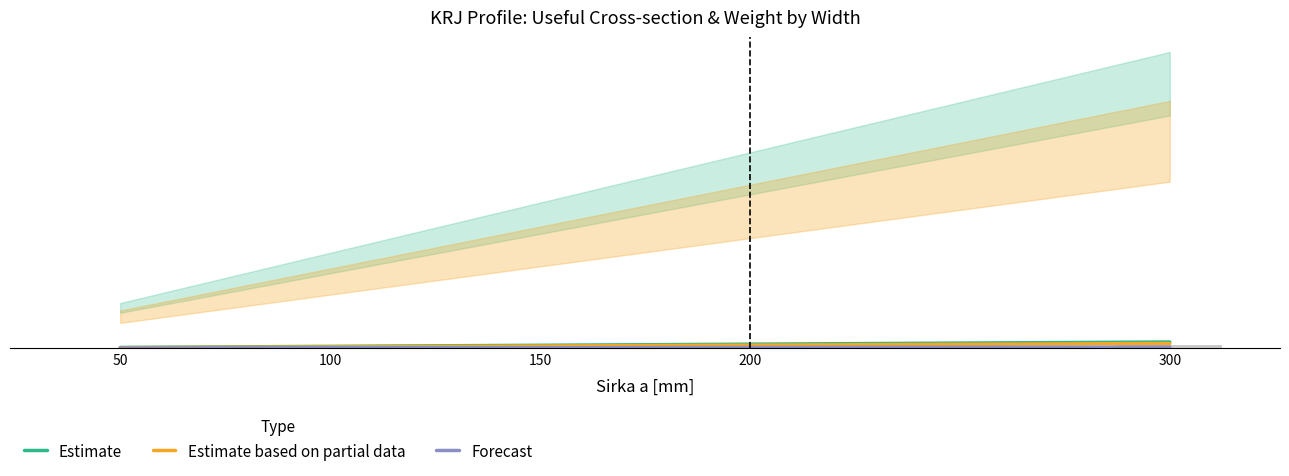

How many groups of bars are there?

5